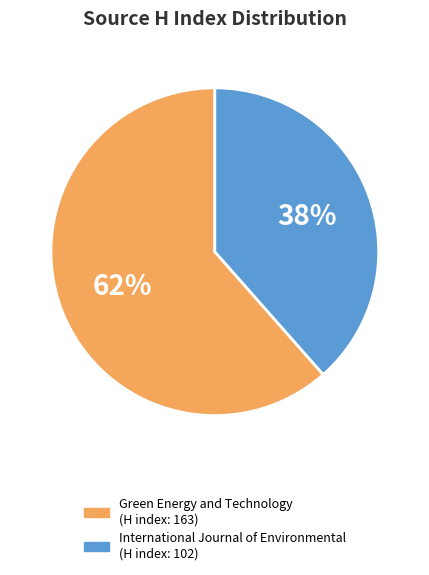

To the nearest percent, what is the combined percentage of Green Energy and Technology and International Journal of Environmental?

100%